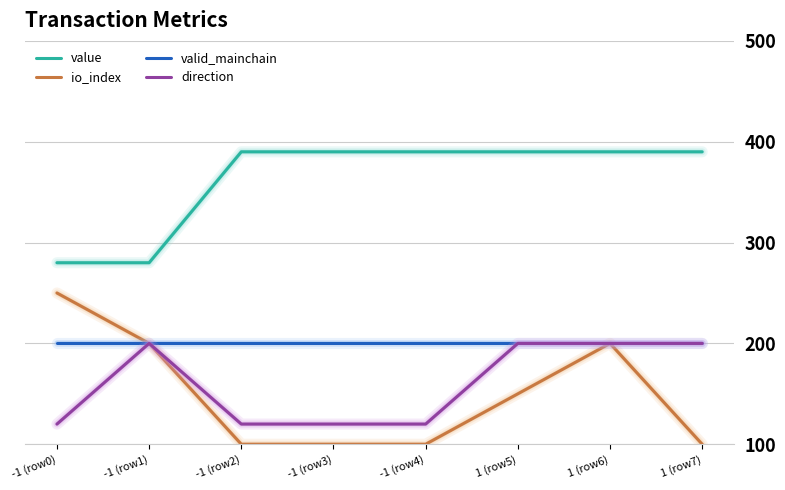

What is the greatest value displayed?

390